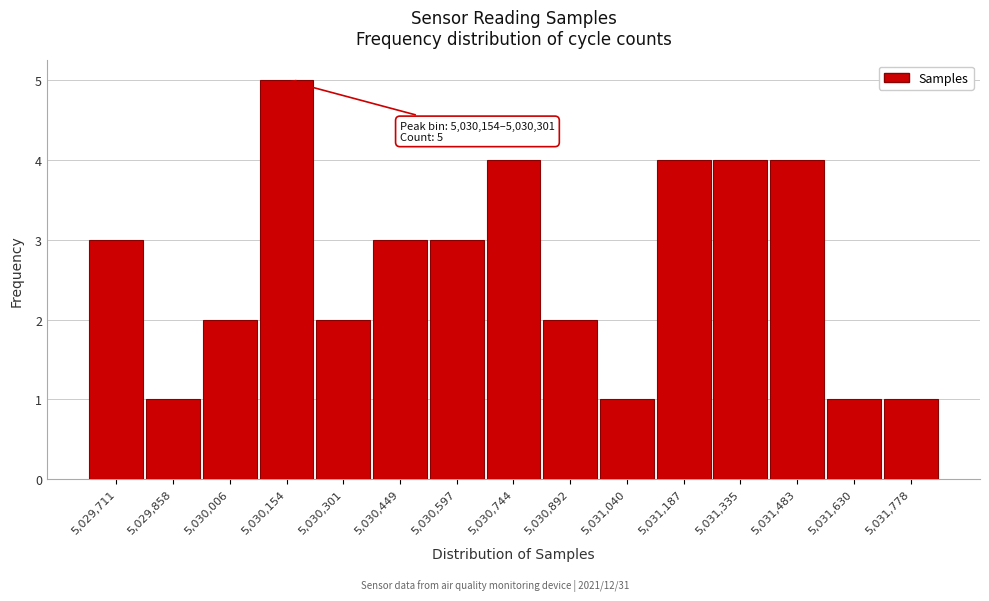

Reading left to right, extract all data points from this chart.

5,029,711=3	5,029,858=1	5,030,006=2	5,030,154=5	5,030,301=2	5,030,449=3	5,030,597=3	5,030,744=4	5,030,892=2	5,031,040=1	5,031,187=4	5,031,335=4	5,031,483=4	5,031,630=1	5,031,778=1